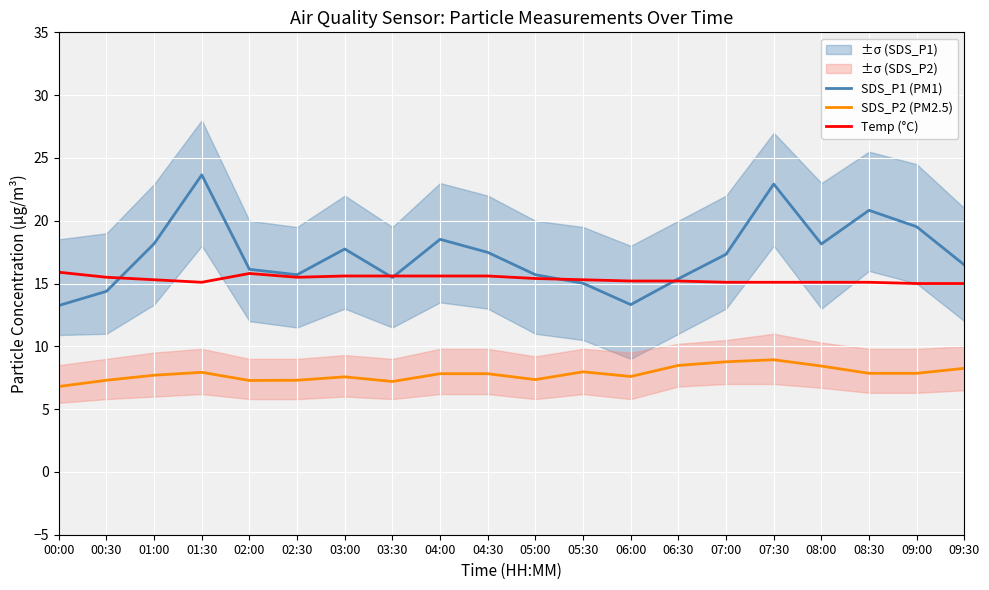

At how many categories does at least one series exceed 14?

20